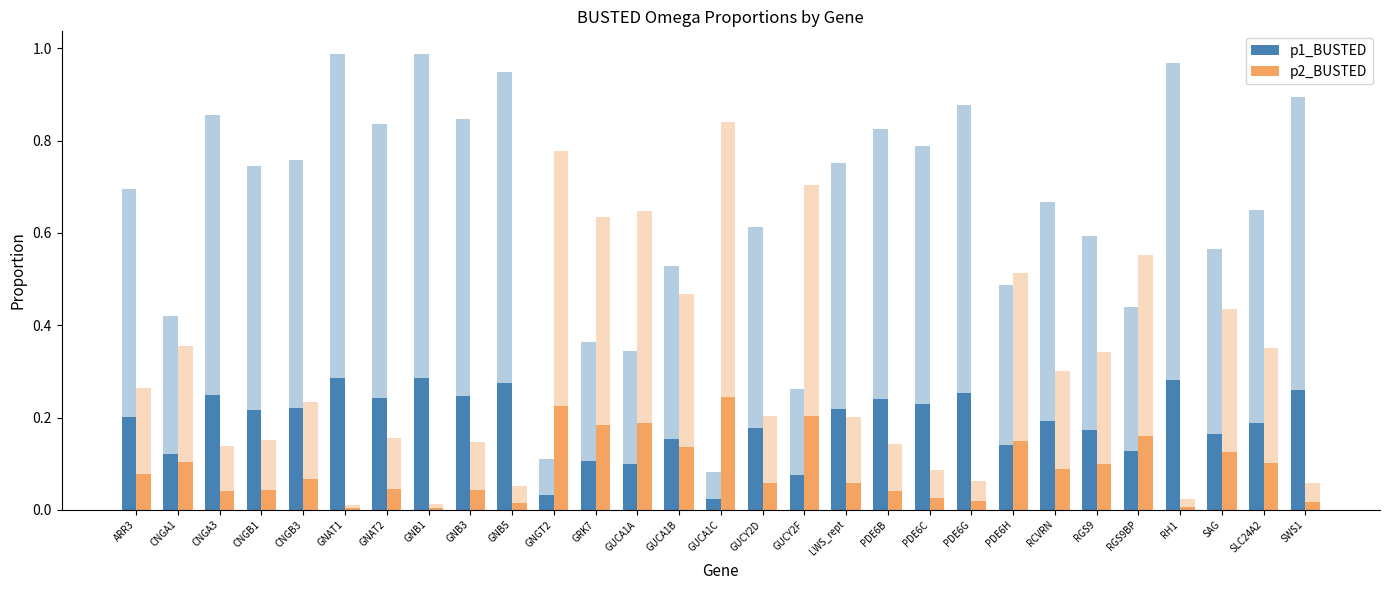

What is the difference between the second highest and minimum values in the p1_BUSTED series?

0.3